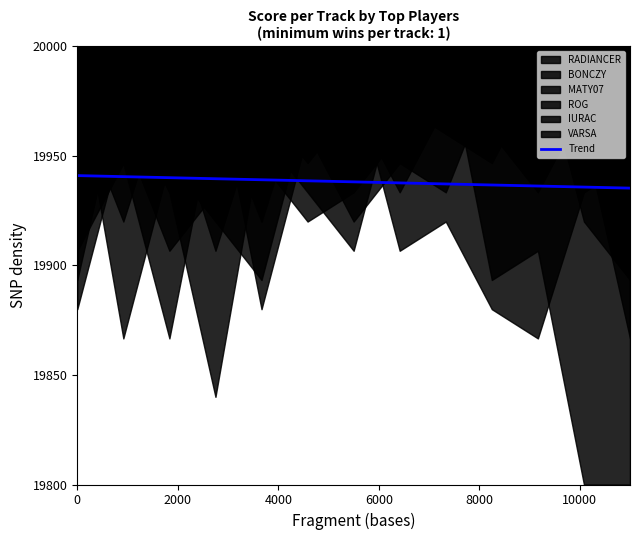

What is the minimum value for Trend?

19935.3